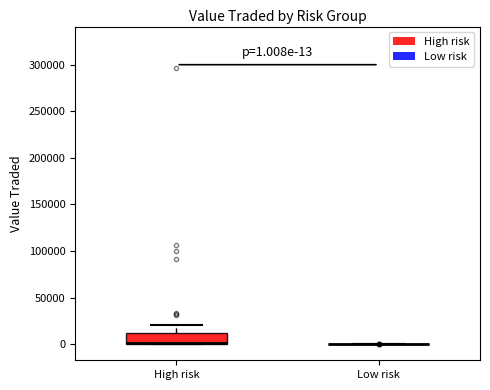

Comparing the boxes themselves (not the whiskers), which one is the tallest?

High risk